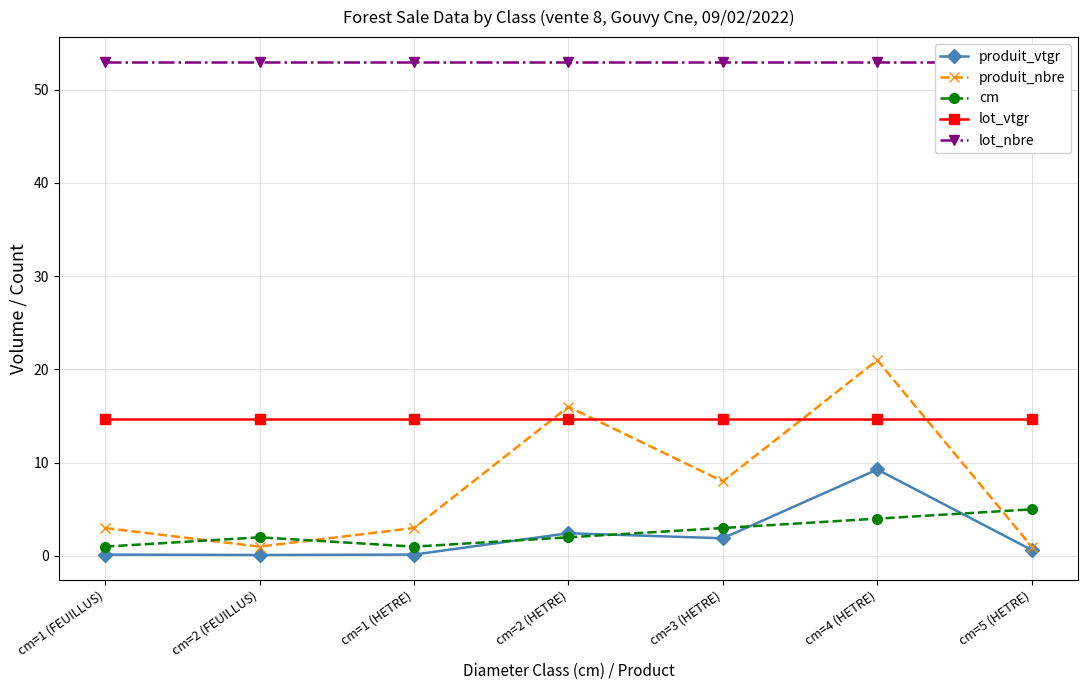

What are all the series names shown in the legend?

produit_vtgr, produit_nbre, cm, lot_vtgr, lot_nbre